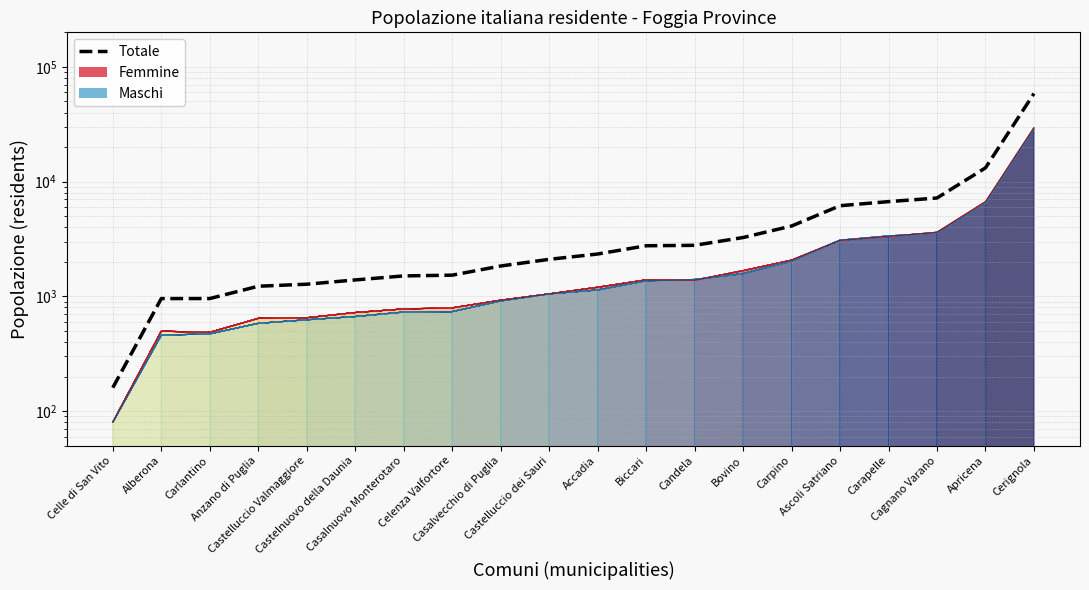

Where is the data nearest to the value 29350?

Apricena